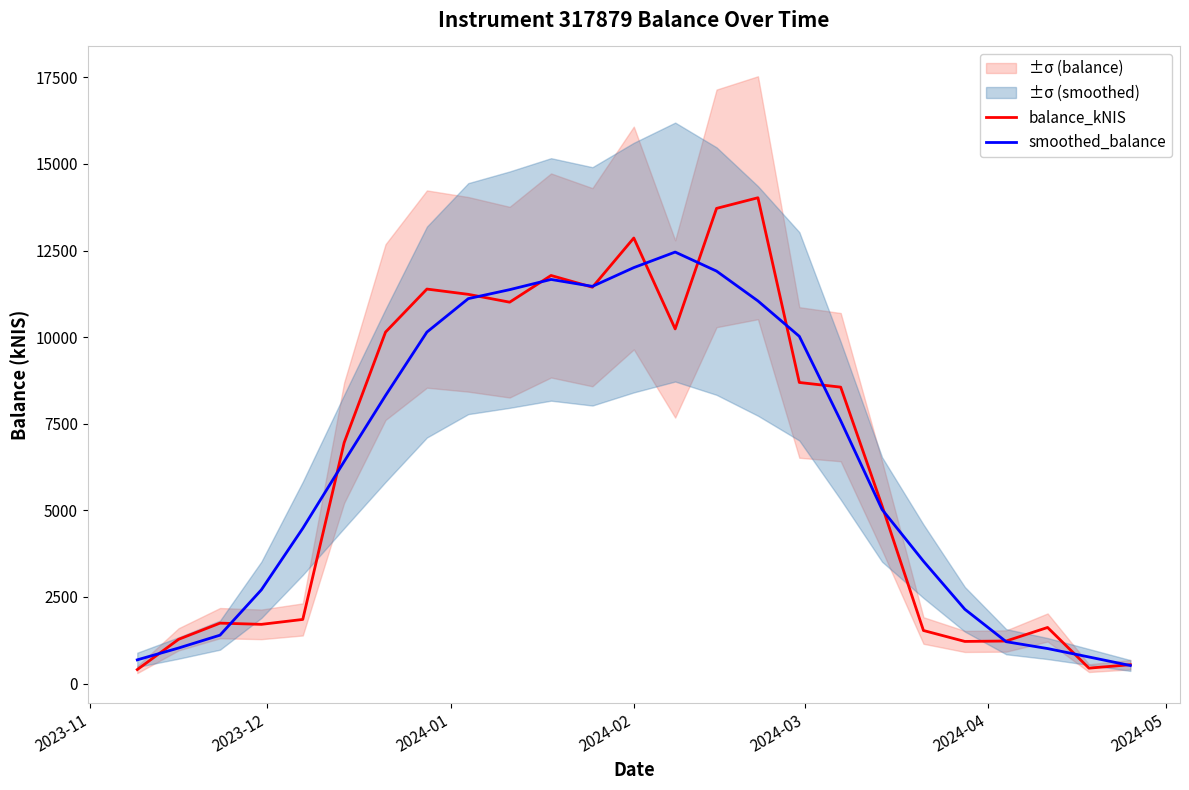

How many distinct data groups are displayed?

2